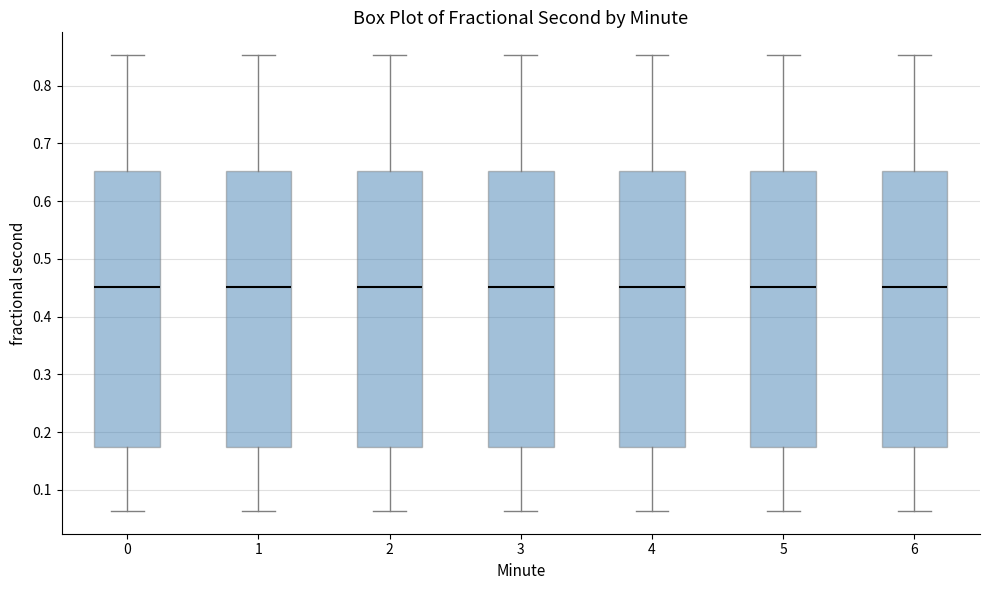

Reading left to right, read every box against the y-axis: the position of its median line, the range the box covers, and the ends of its whiskers. The values are not printed on the chart, so give them approximately, as read against the axis.

0: median 0.45, box 0.17 to 0.65, whiskers 0.06 to 0.85
1: median 0.45, box 0.17 to 0.65, whiskers 0.06 to 0.85
2: median 0.45, box 0.17 to 0.65, whiskers 0.06 to 0.85
3: median 0.45, box 0.17 to 0.65, whiskers 0.06 to 0.85
4: median 0.45, box 0.17 to 0.65, whiskers 0.06 to 0.85
5: median 0.45, box 0.17 to 0.65, whiskers 0.06 to 0.85
6: median 0.45, box 0.17 to 0.65, whiskers 0.06 to 0.85